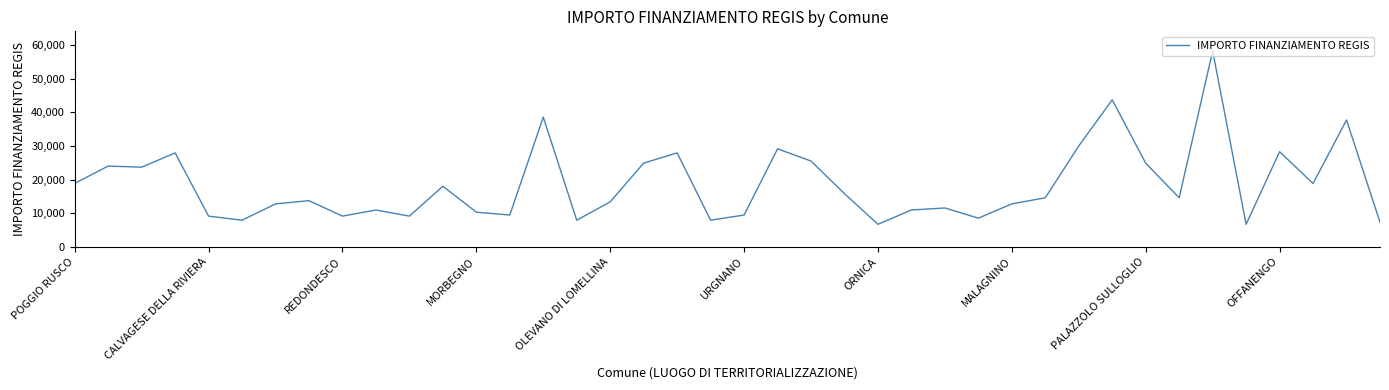

What is the maximum value shown in the chart?

58272